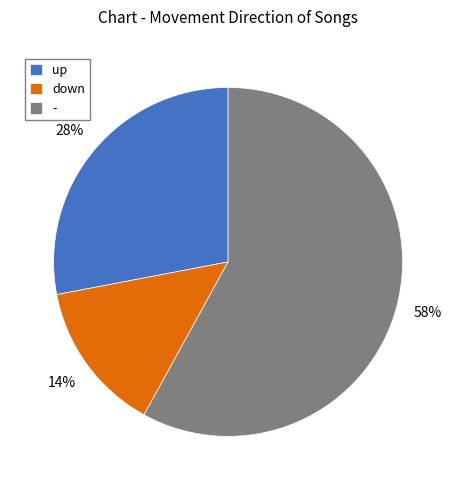

Is there a majority slice in this chart?

Yes